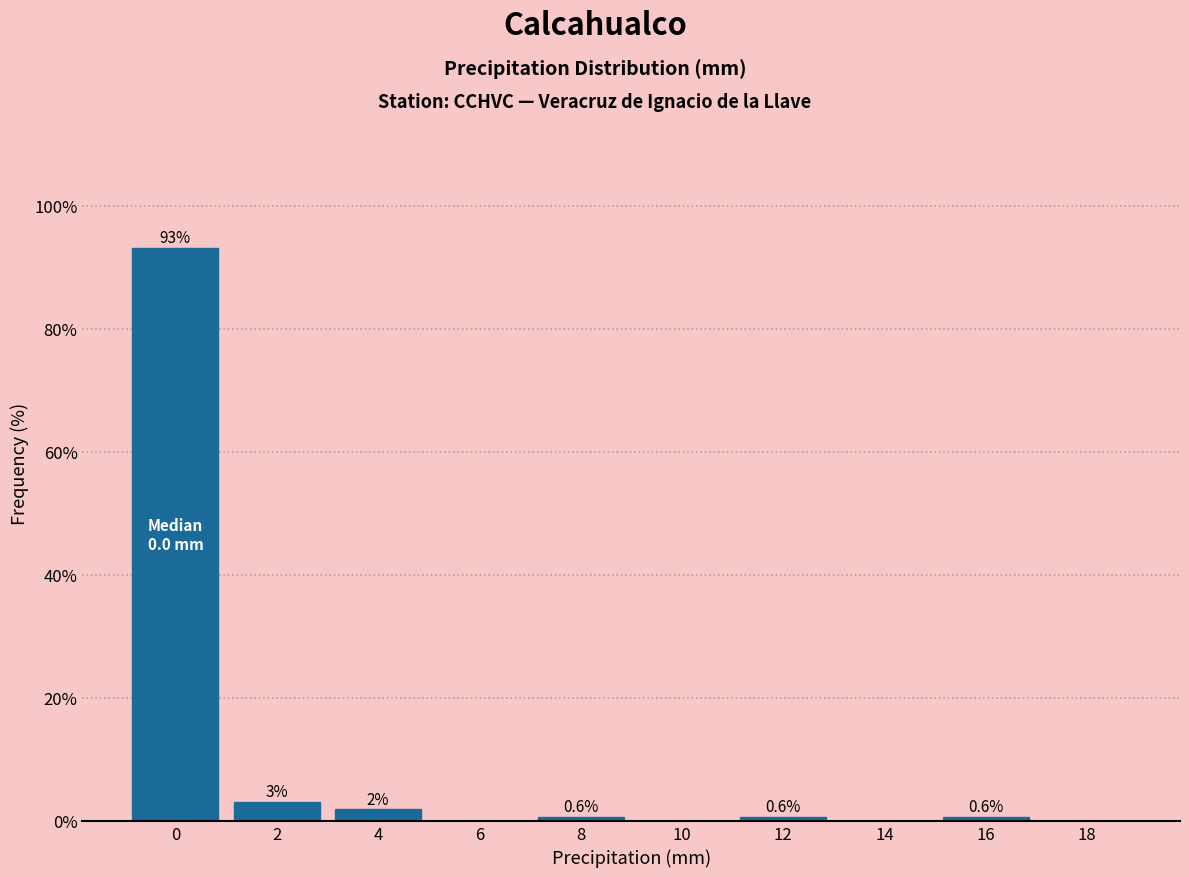

The chart shows a value of 42.7 at 14. True or false?

False